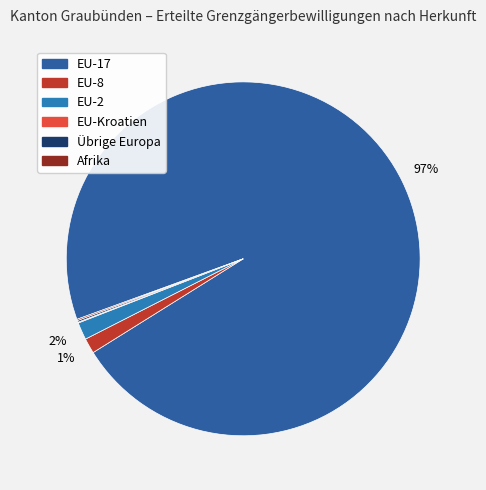

Combined, do EU-2 and EU-Kroatien account for over 50%?

No